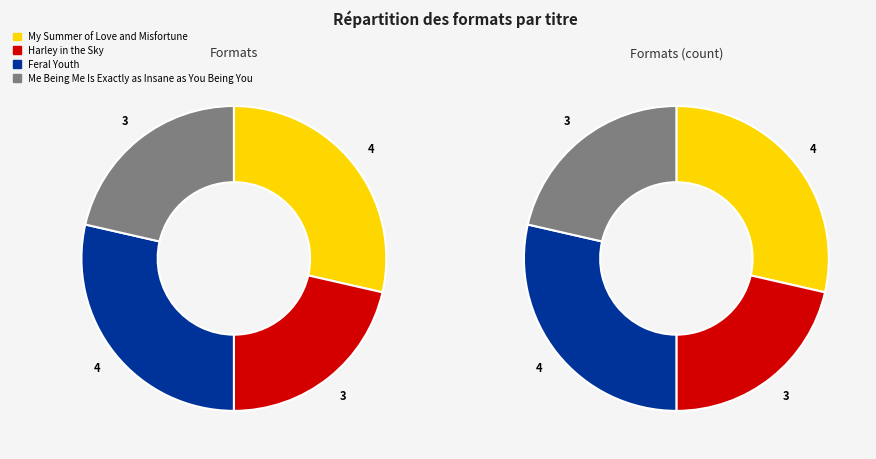

Does any single category account for the majority?

No